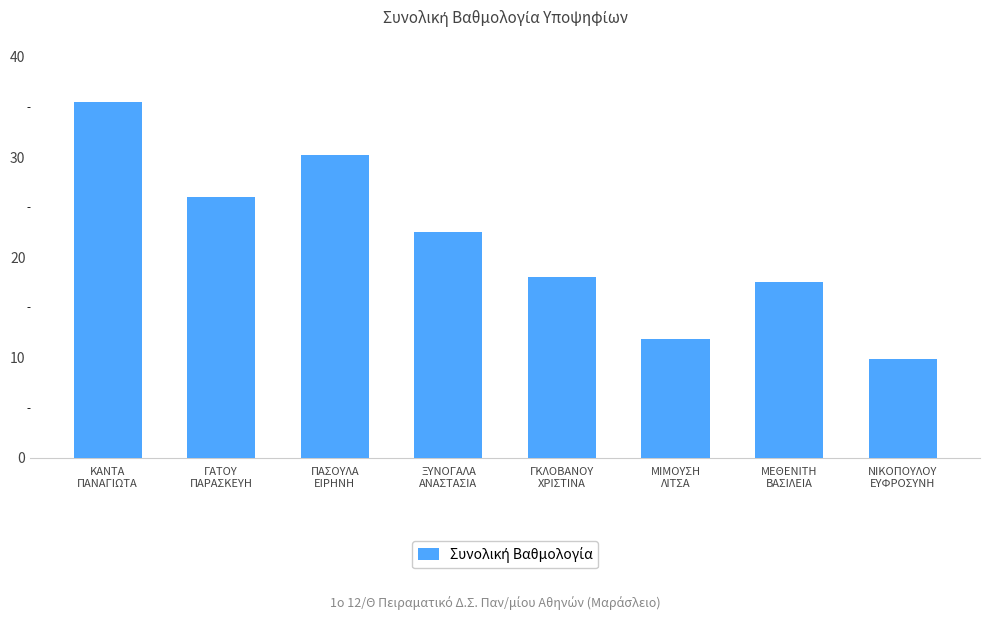

What is the minimum value shown in the chart?

9.8